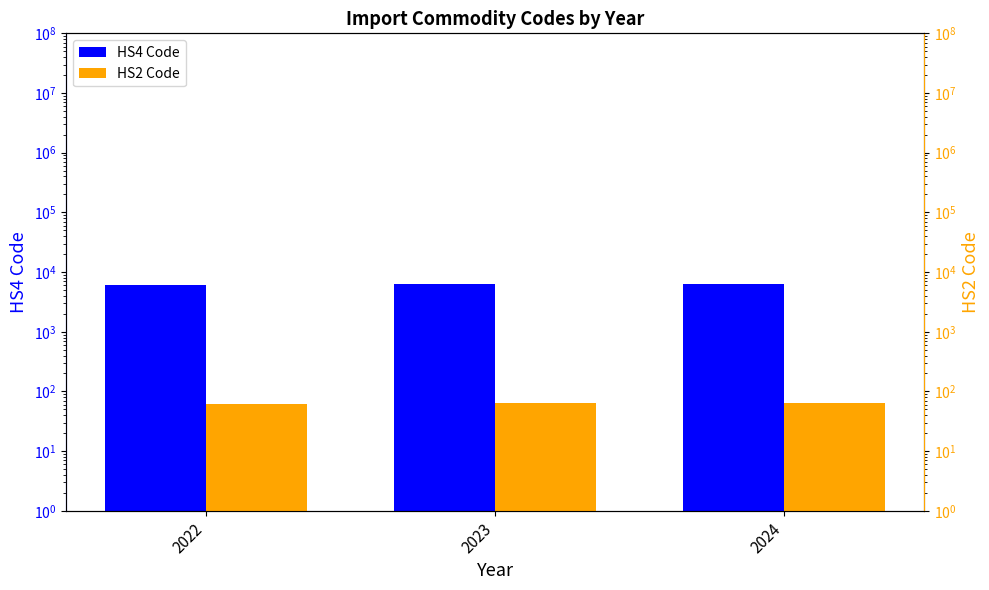

What are all the series names shown in the legend?

HS4 Code, HS2 Code